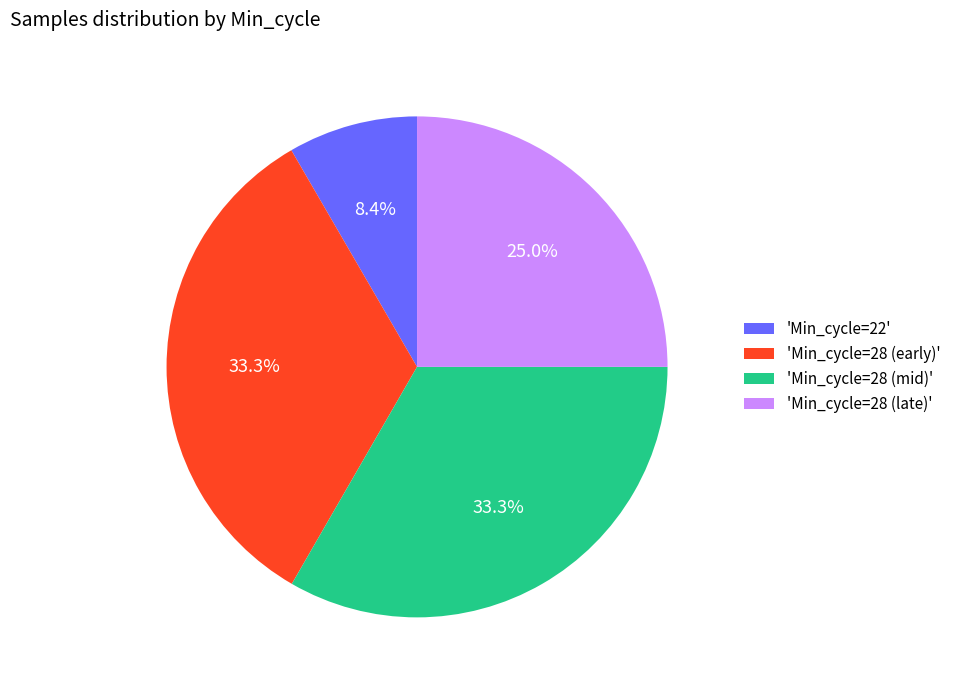

What is the ratio of the value at 'Min_cycle=28 (early)' to the value at 'Min_cycle=28 (late)'?

1.3